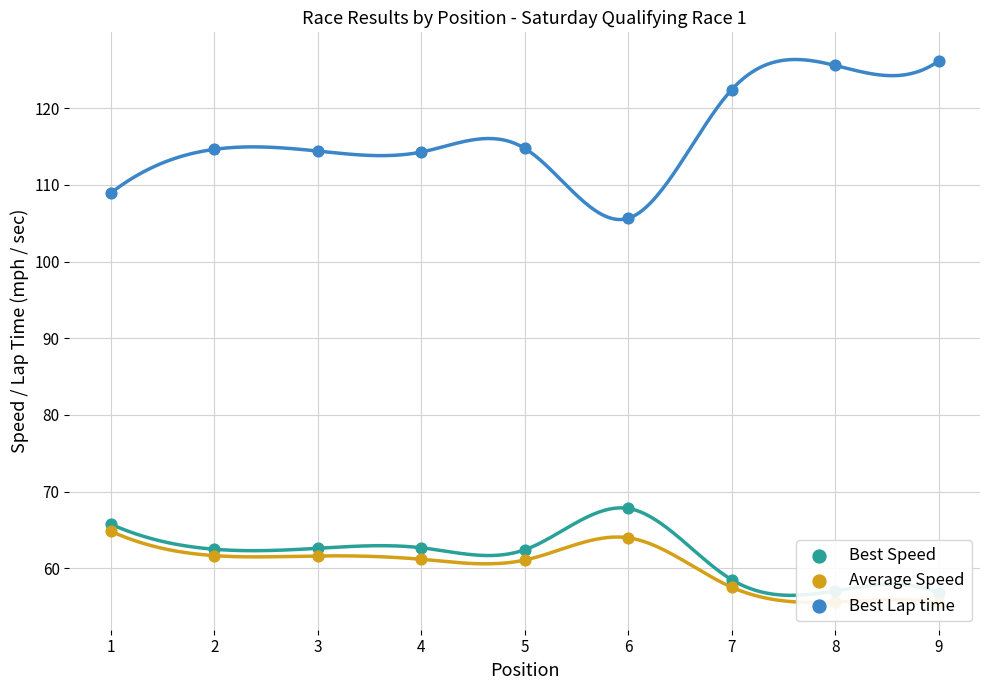

Which series contains the lowest Y value?

Average Speed